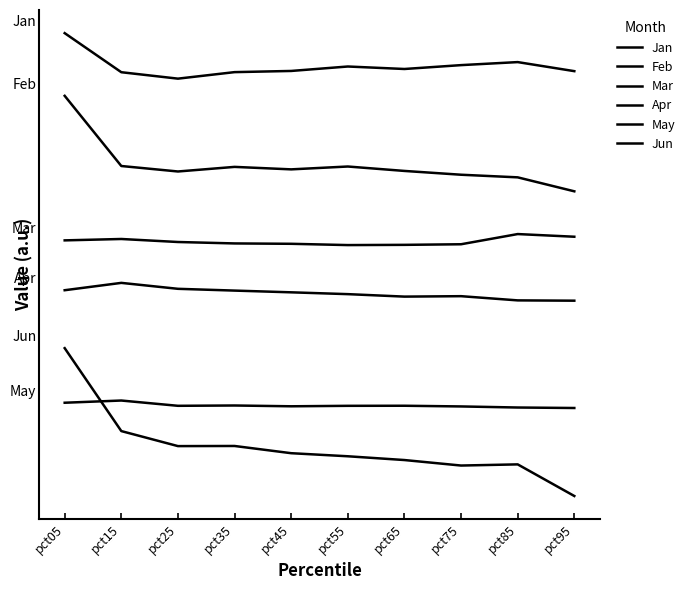

True or false: Jan and Apr intersect in this chart.

False